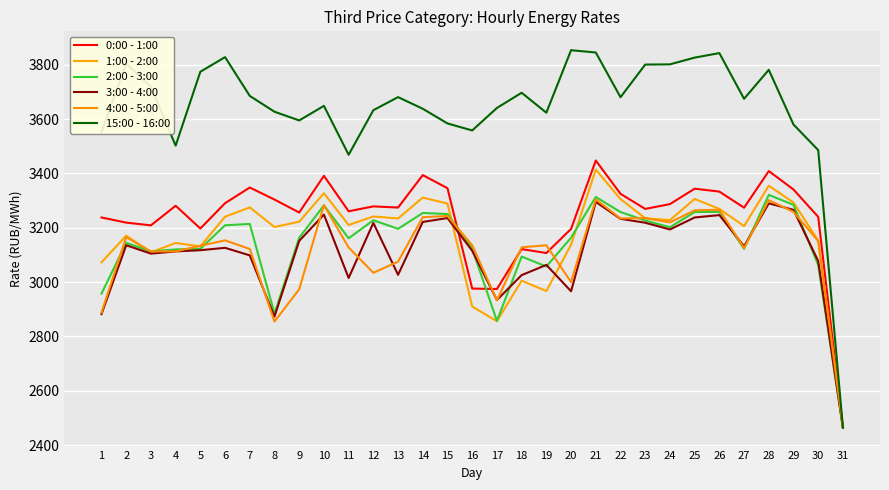

At which category does 2:00 - 3:00 reach its first local valley?

3